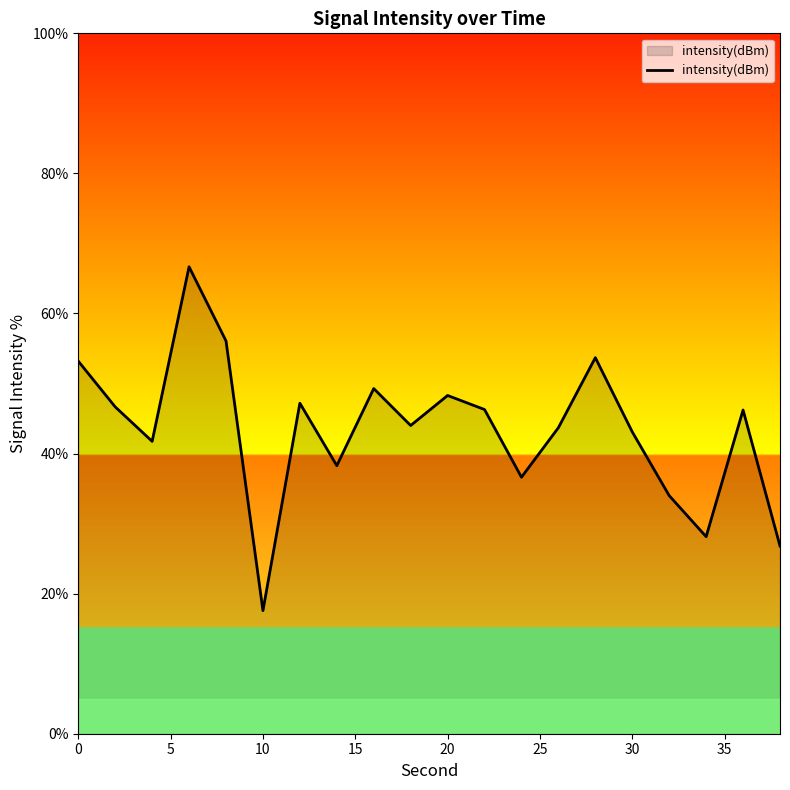

What is the difference between the maximum and minimum values?

49.1